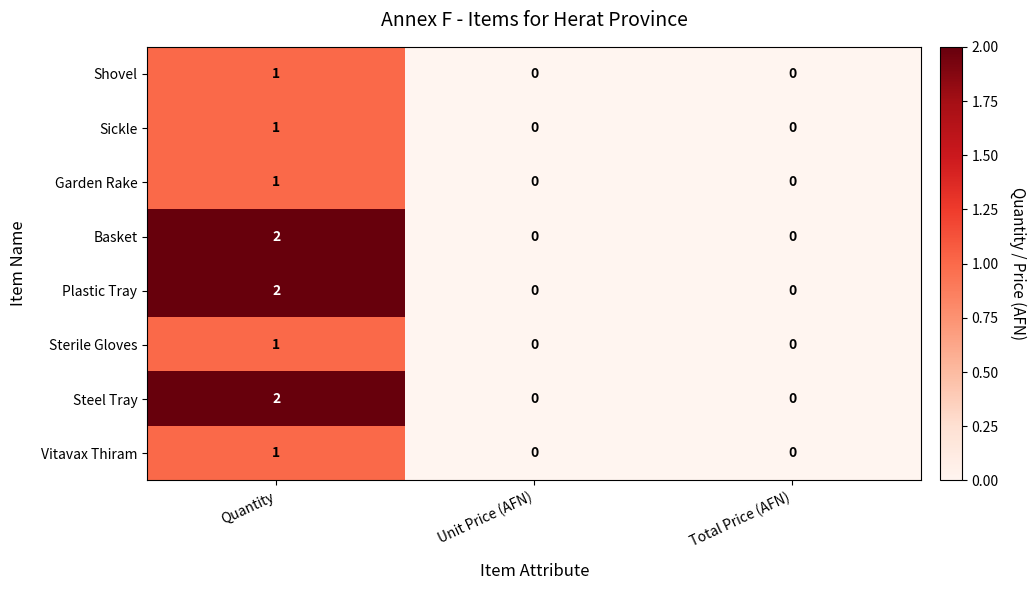

Is the value of Sterile Gloves at Quantity greater than the value of Steel Tray at Quantity?

No